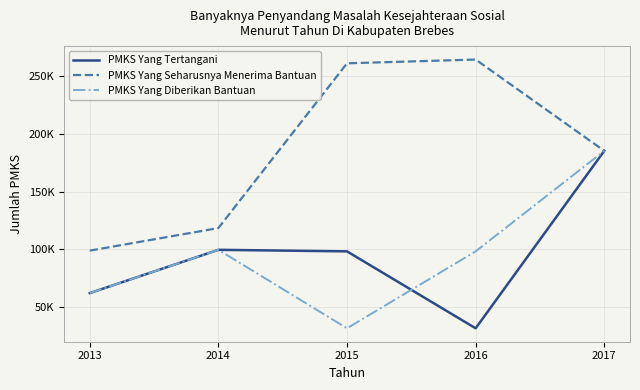

Which series has the largest total across all categories?

PMKS Yang Seharusnya Menerima Bantuan